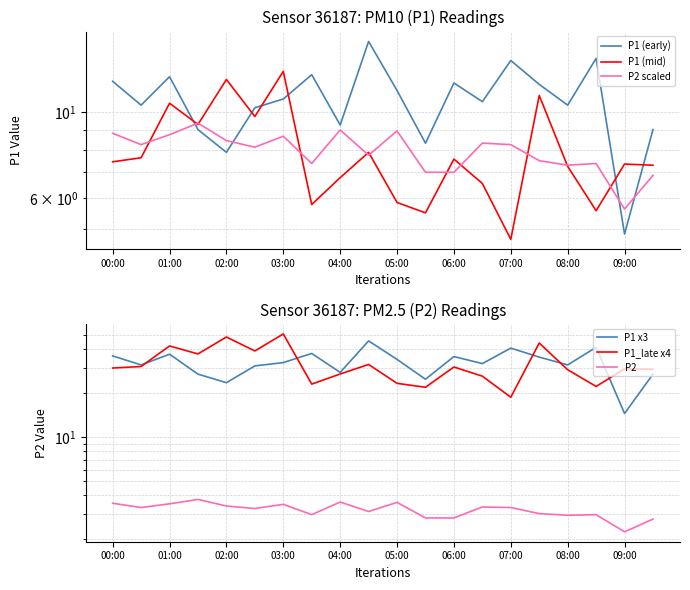

What is the approximate value of P2 scaled at 19?

6.9